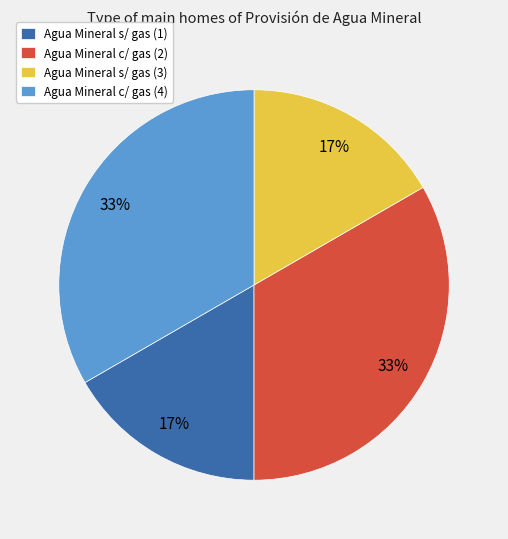

Is there a majority slice in this chart?

No